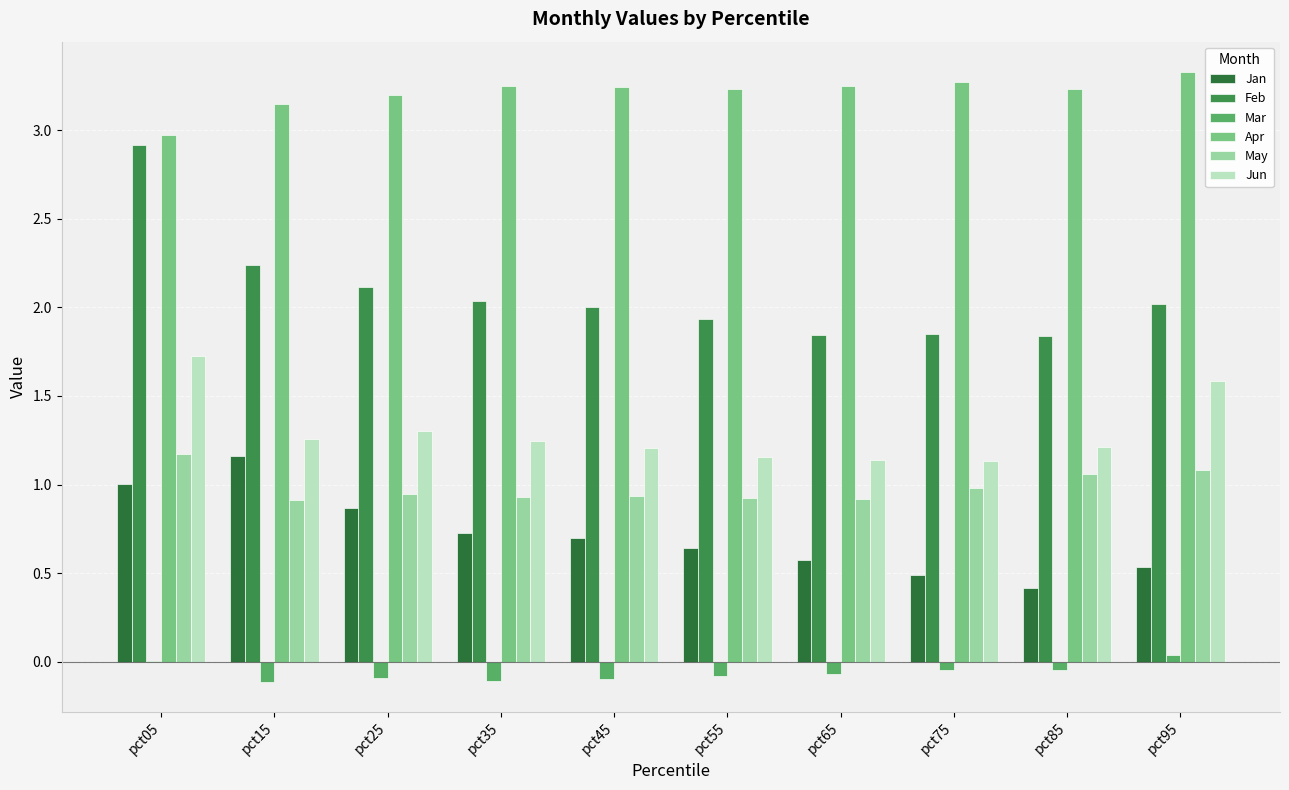

Which series changed the most between pct05 and pct45?

Feb